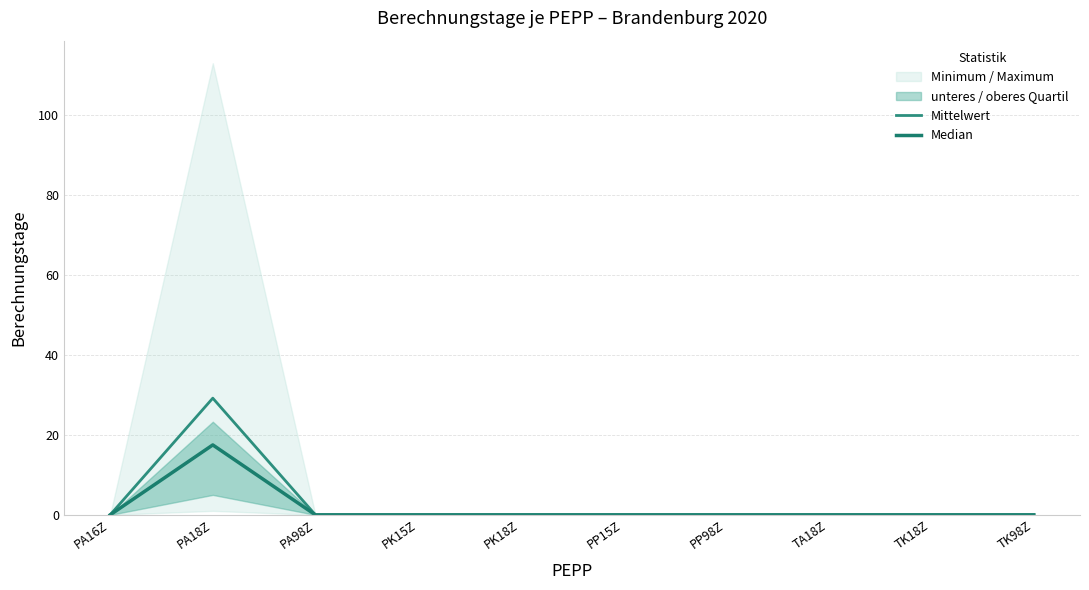

What position from the left is PK15Z?

4